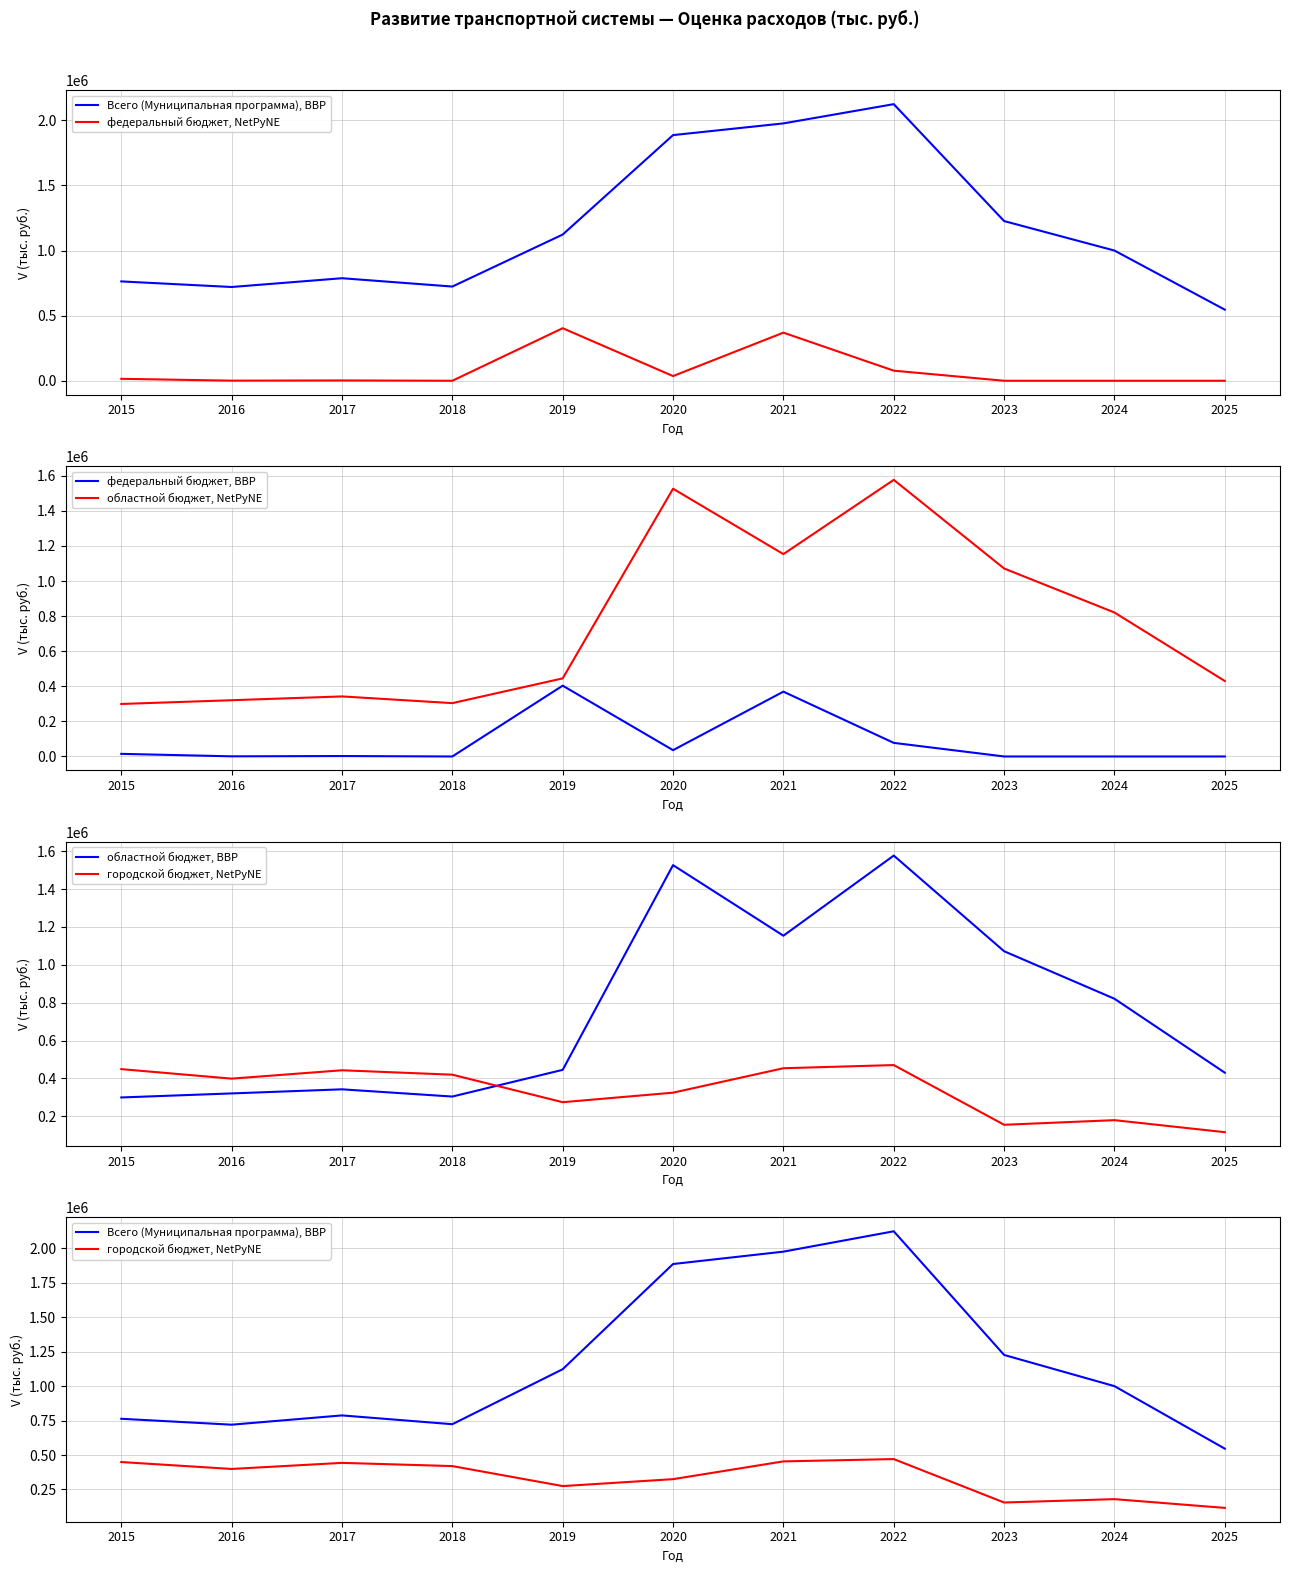

True or false: областной бюджет, BBP and федеральный бюджет, BBP intersect in this chart.

False